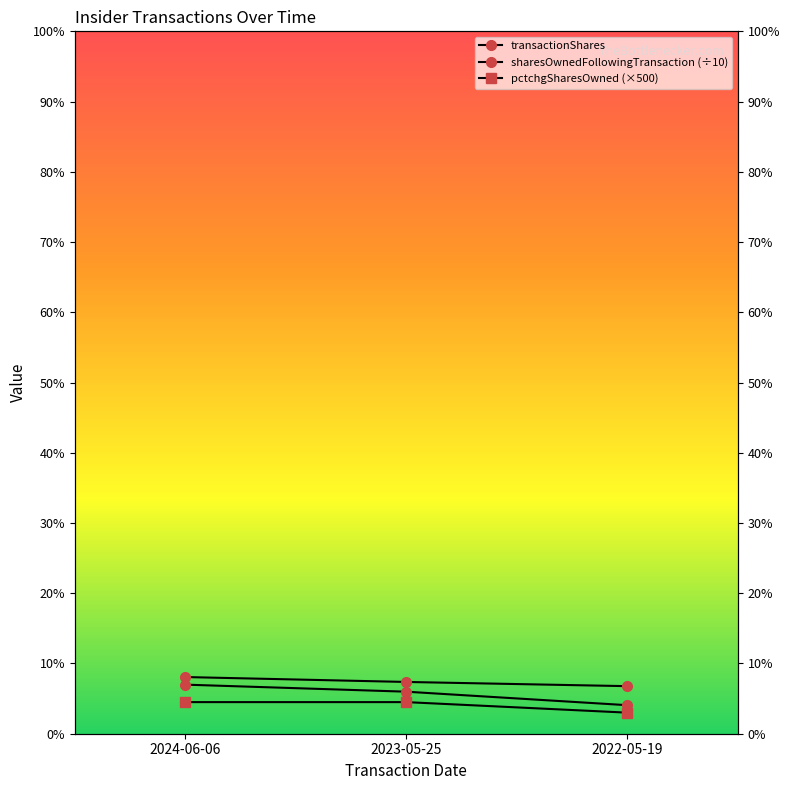

Is the value of pctchgSharesOwned (×500) at 2023-05-25 greater than the value of sharesOwnedFollowingTransaction (÷10) at 2022-05-19?

No